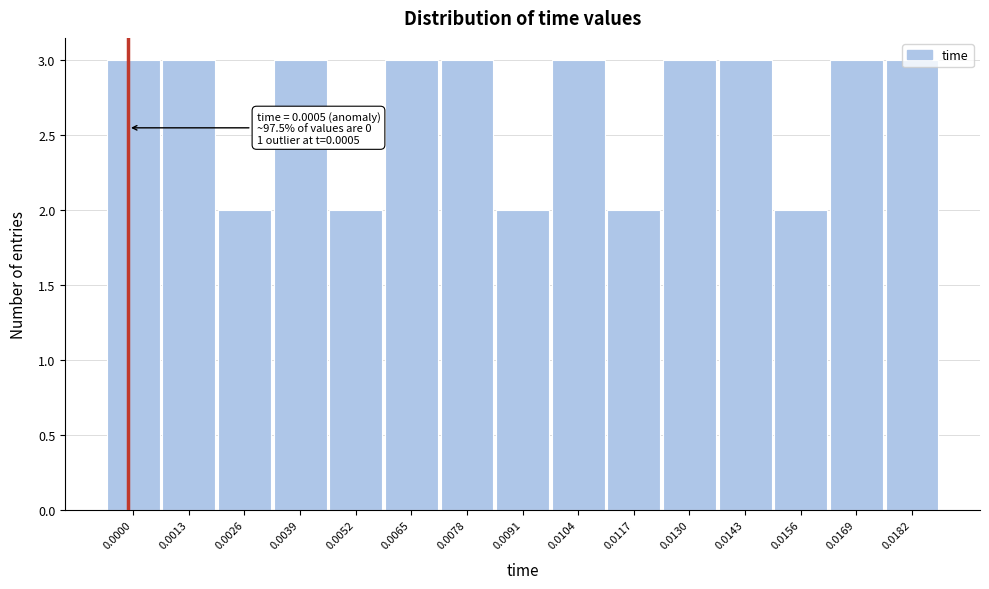

Is it true that the value at 0.0039 is 1?

False